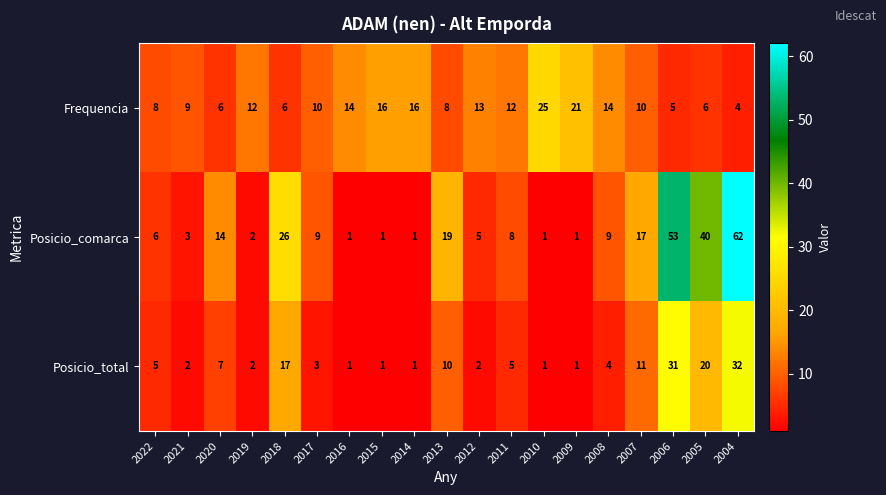

What is the difference between the maximum and minimum values in the Posicio_comarca series?

61